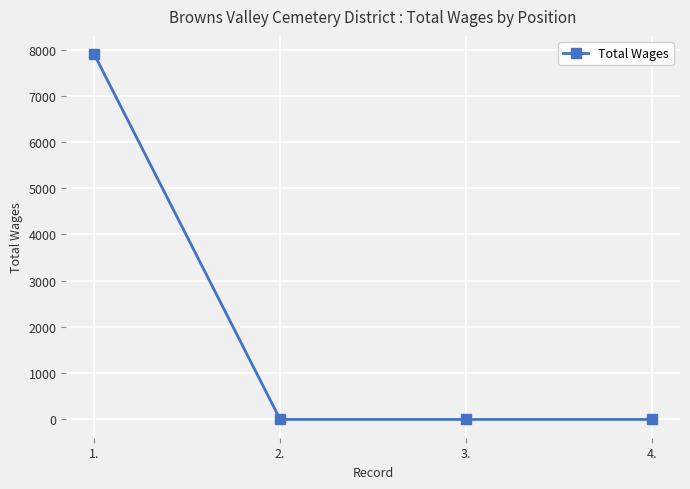

True or false: the data shows 0 at 4..

True